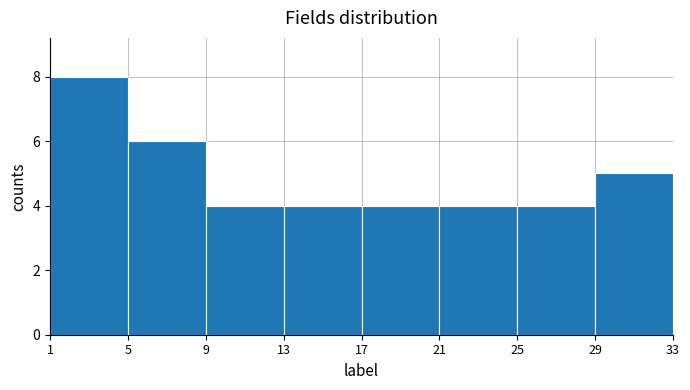

Reading left to right, list every bar in this chart as the range it spans on the x-axis followed by its height. The values are not printed on the chart, so give them approximately, as read against the axis.

1 to 5: 8
5 to 9: 6
9 to 13: 4
13 to 17: 4
17 to 21: 4
21 to 25: 4
25 to 29: 4
29 to 33: 5